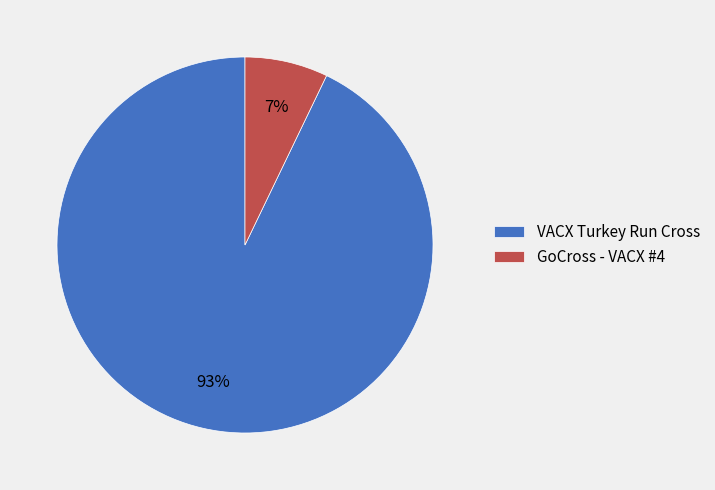

How many slices are in this pie chart?

2